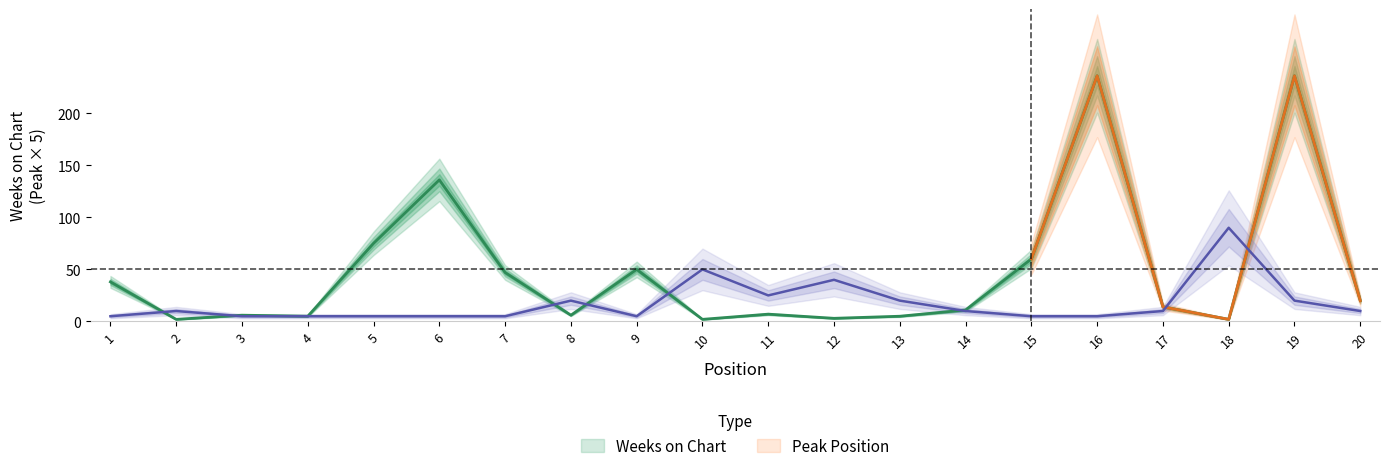

Which series has the largest total across all categories?

Weeks on Chart